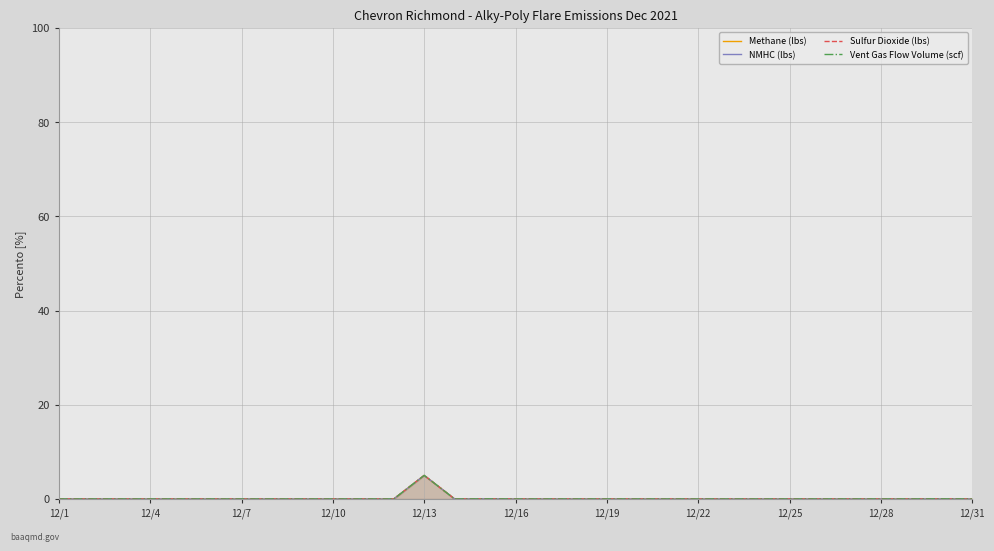

Does the chart display data point markers on the line(s)?

No